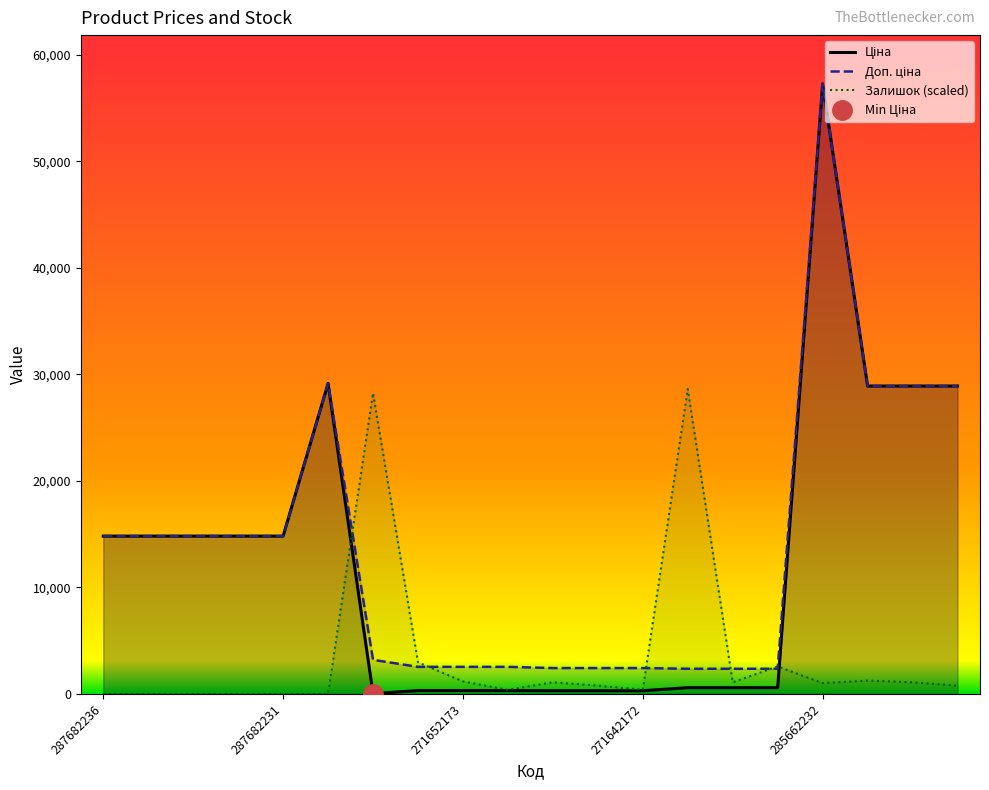

True or false: Ціна and Доп. ціна cross at least once.

False